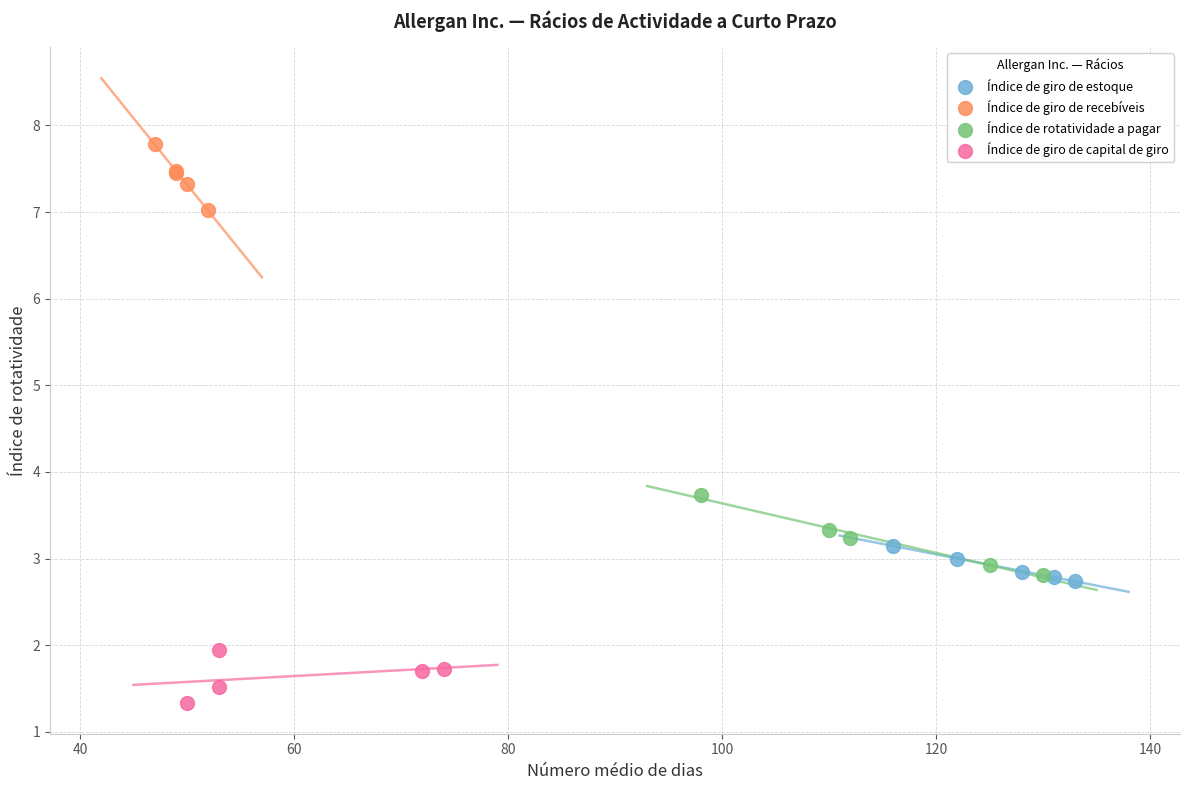

Which series contains the highest Y value?

Índice de giro de recebíveis